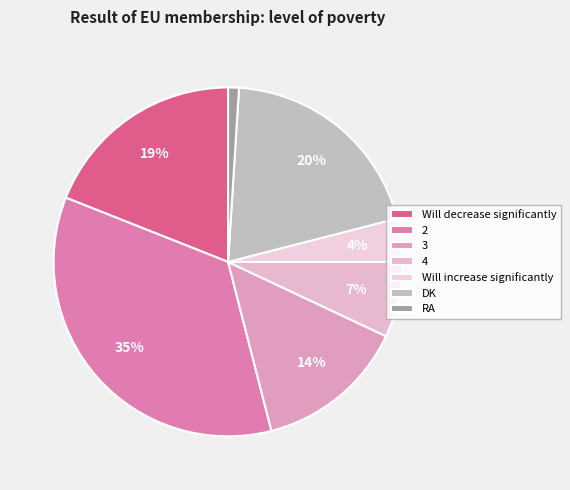

What percentage is the Will increase significantly slice, to the nearest percent?

4%